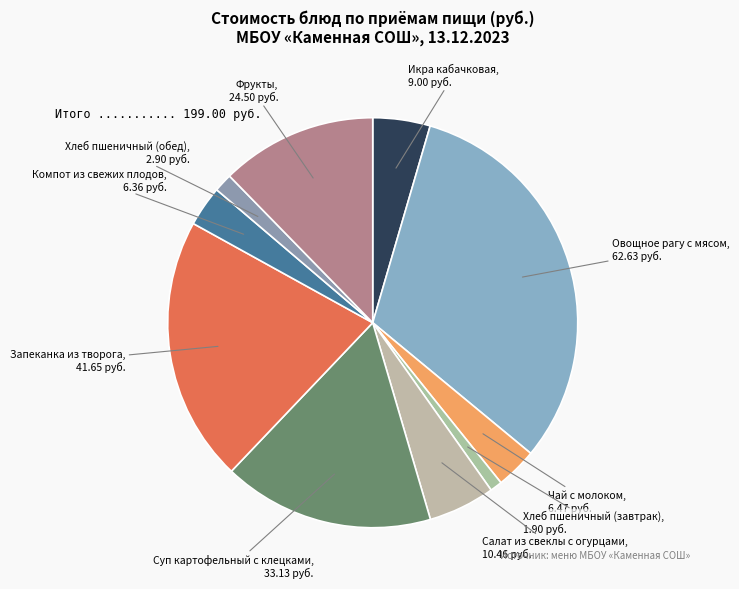

Combined, do Овощное рагу с мясом and Хлеб пшеничный (обед) account for over 50%?

No